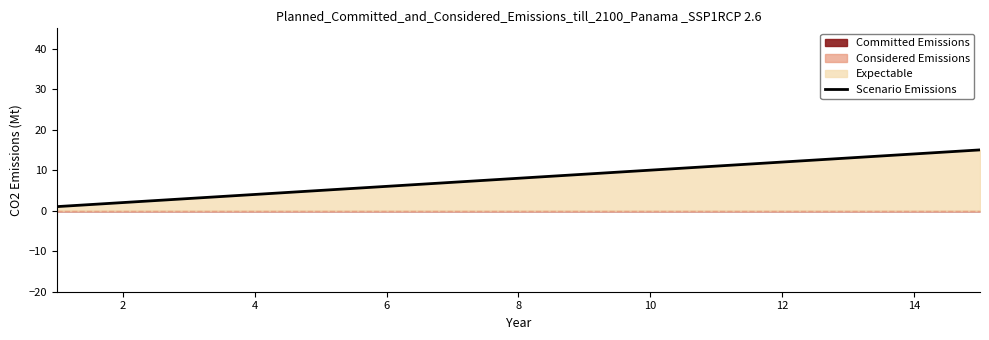

The value of Scenario Emissions at 14 is 24. True or false?

False